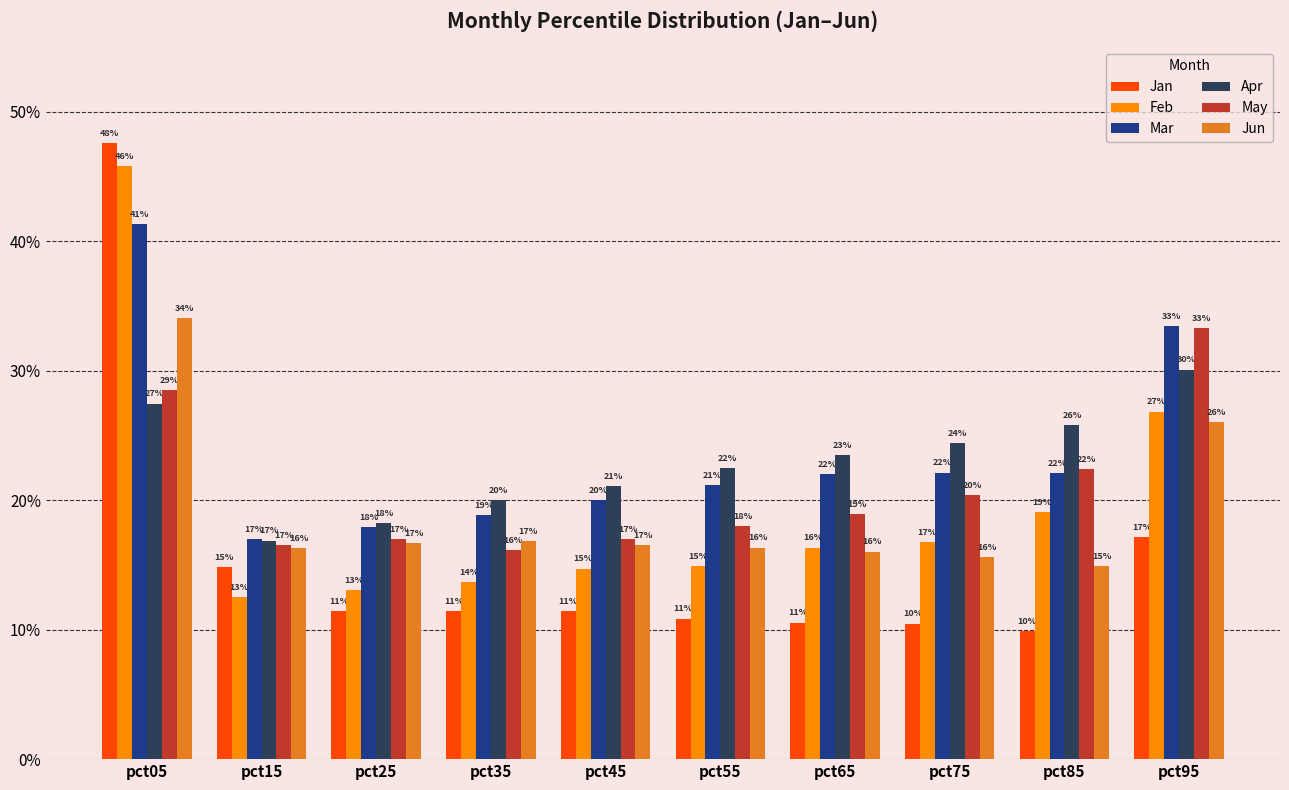

Does the chart contain stacked bars?

No